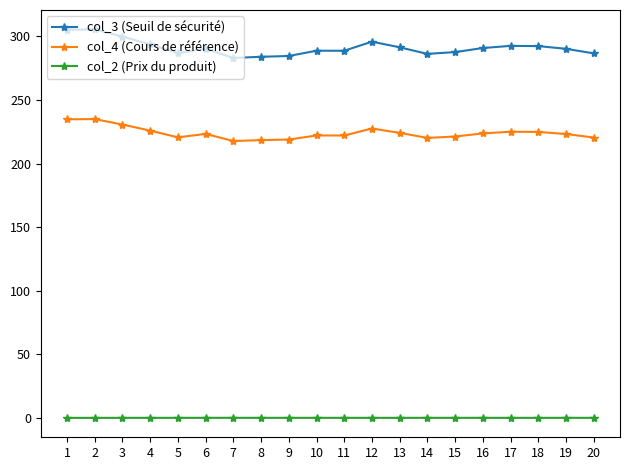

Rank the series by their average value, from highest to lowest.

col_3 (Seuil de sécurité), col_4 (Cours de référence), col_2 (Prix du produit)